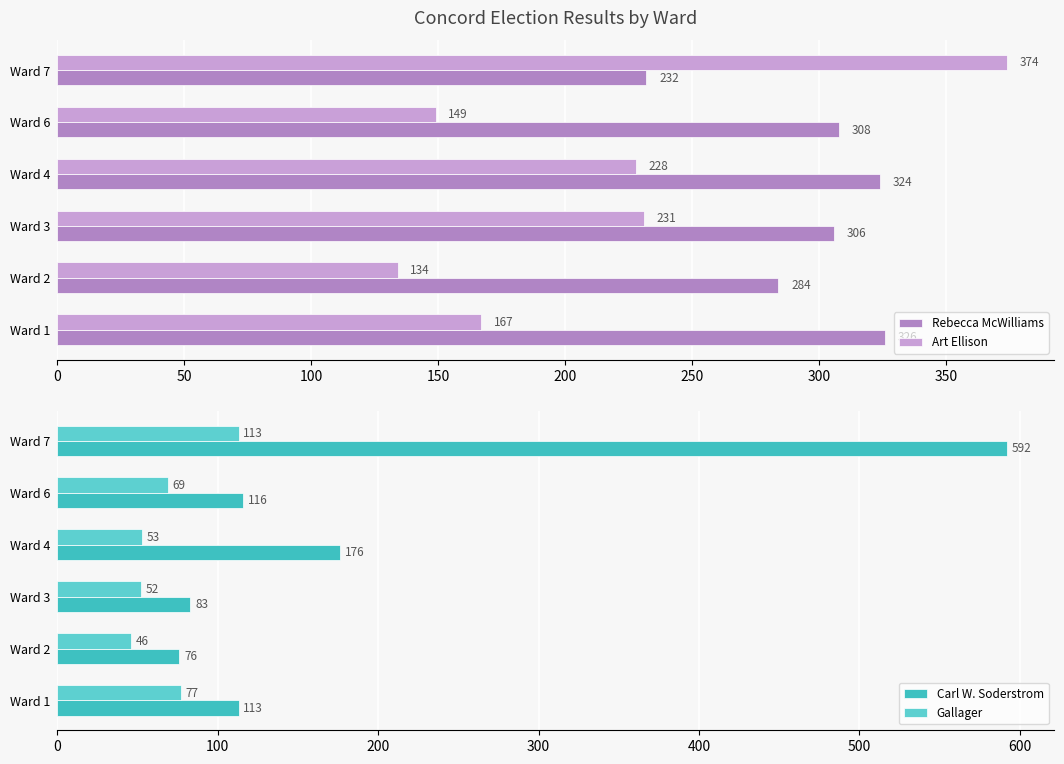

What is the sum of all Gallager values?

410